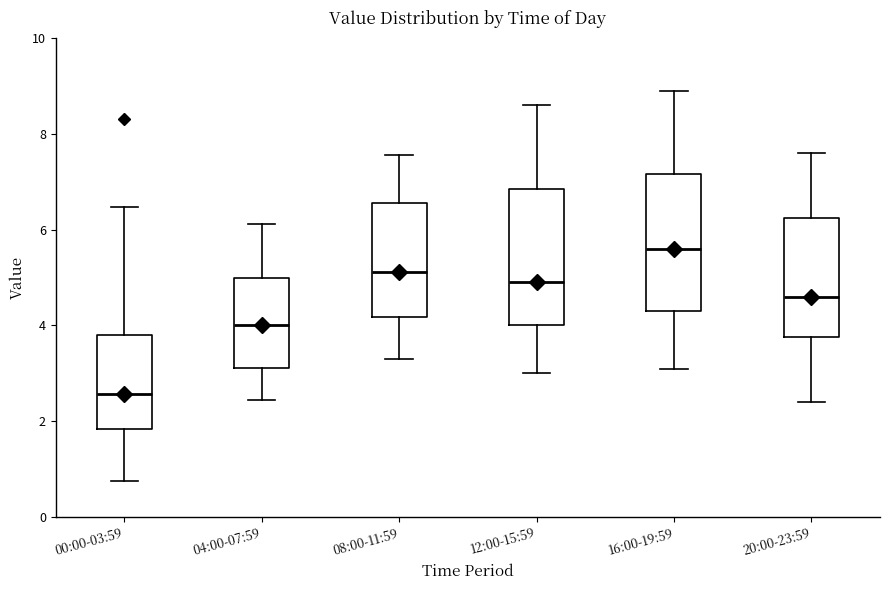

Where does the lower whisker of the box for 12:00-15:59 end on the y-axis? The values are not printed on the chart, so give them approximately, as read against the axis.

3.0